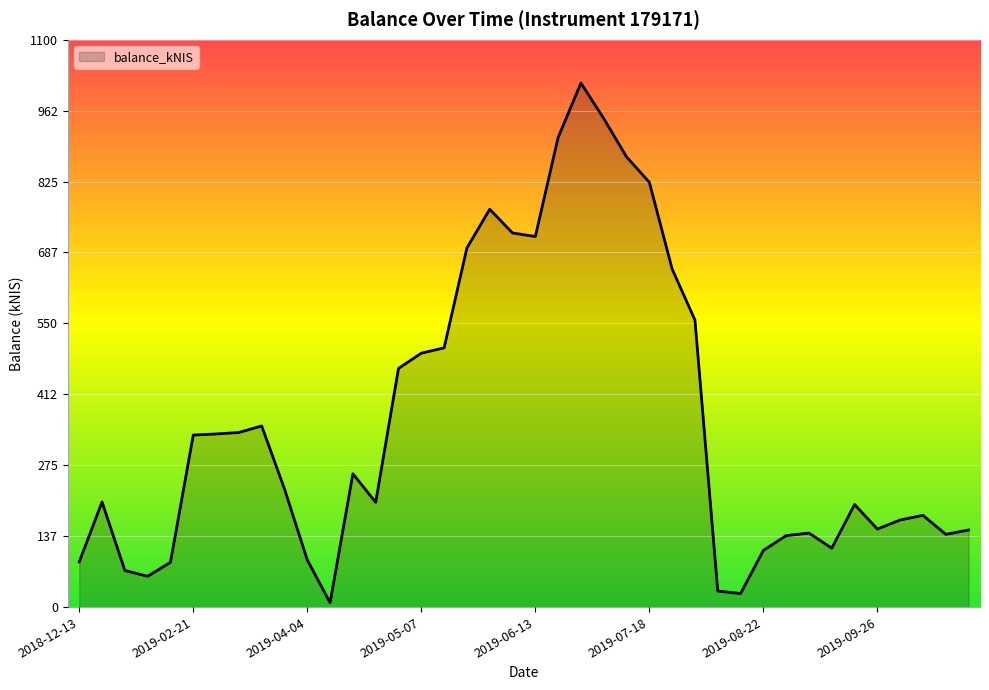

How many lines are shown in the chart?

1